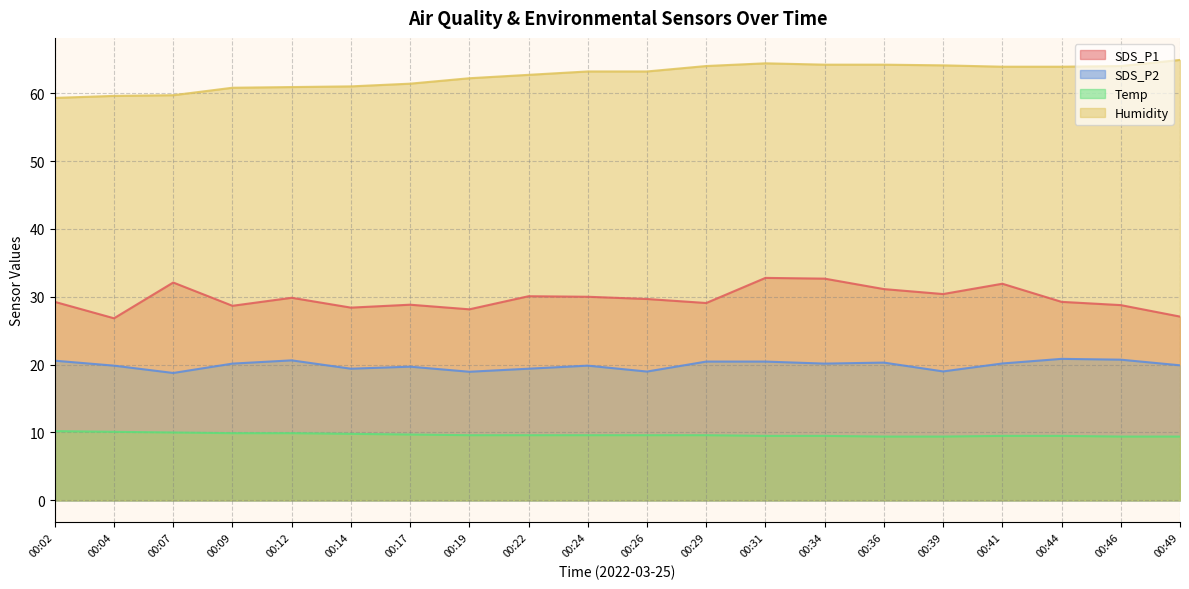

Rank the series at 00:31 from lowest to highest value.

Temp, SDS_P2, SDS_P1, Humidity